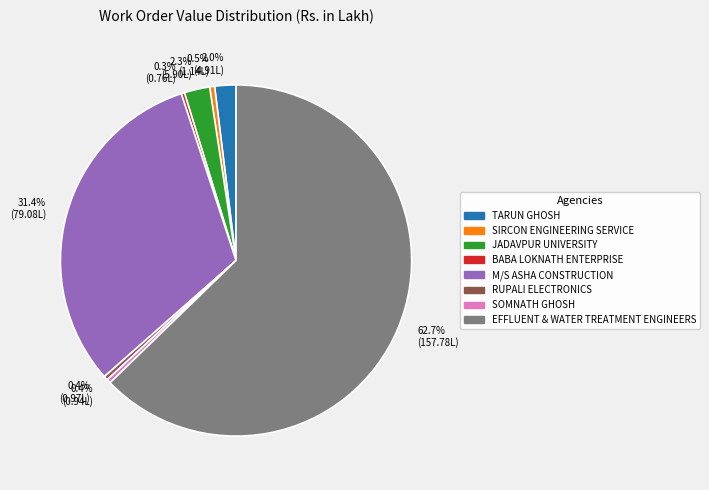

What is the largest slice in the pie chart?

62.7% (157.78L)